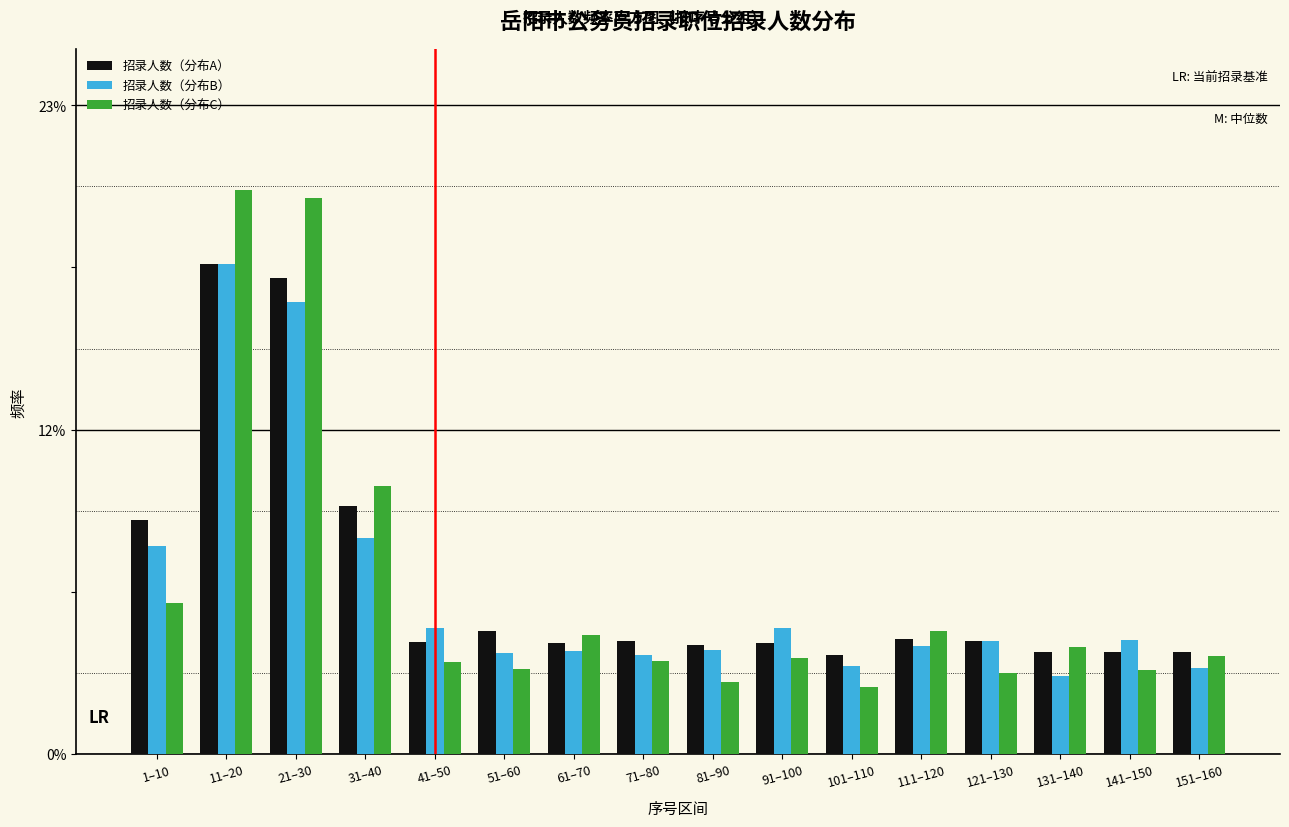

Are the bars horizontal?

No